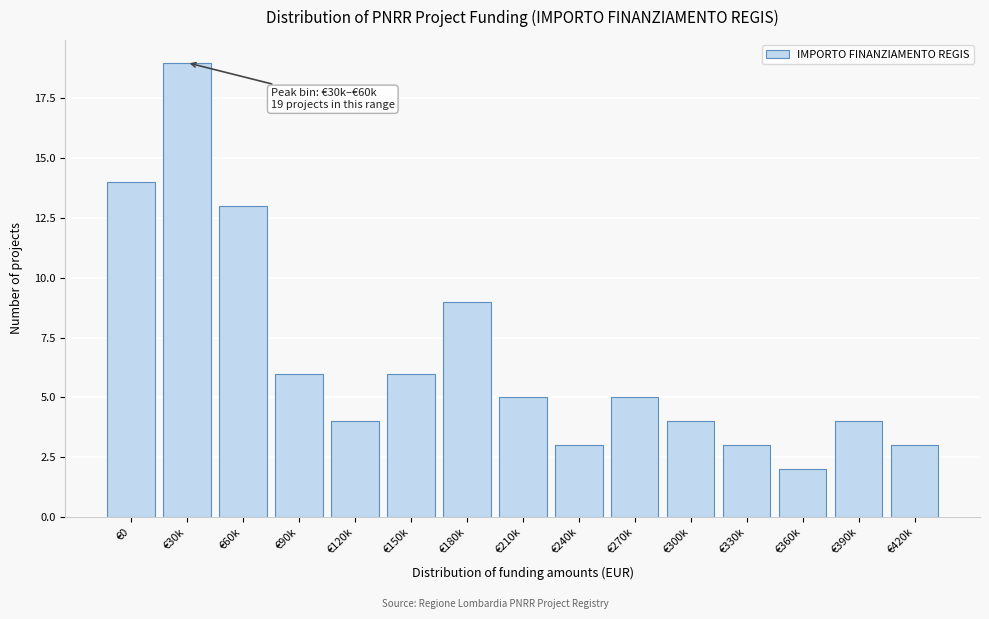

Reading right to left, list all the values displayed in this chart.

€420k=3	€390k=4	€360k=2	€330k=3	€300k=4	€270k=5	€240k=3	€210k=5	€180k=9	€150k=6	€120k=4	€90k=6	€60k=13	€30k=19	€0=14